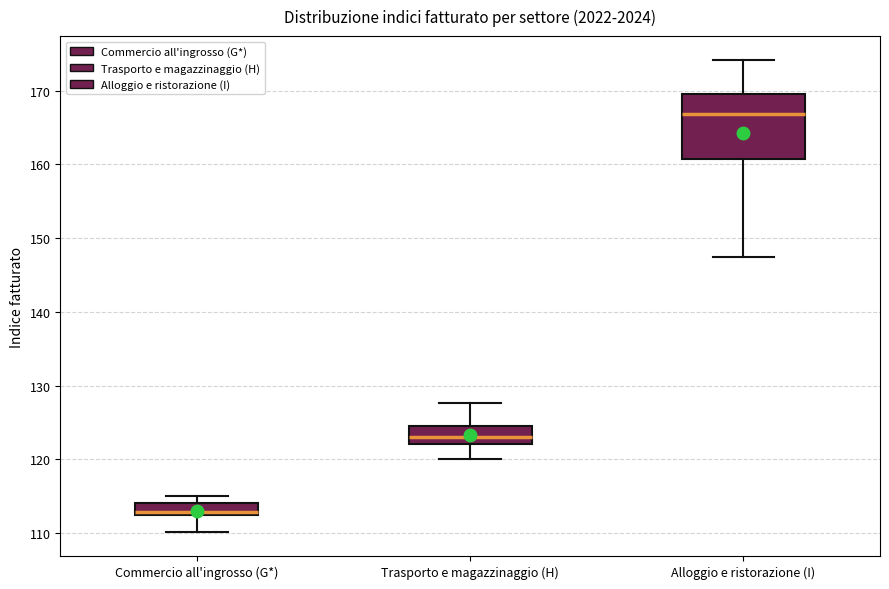

Where is the lower edge of the box for Commercio all'ingrosso (G*) on the y-axis? The values are not printed on the chart, so give them approximately, as read against the axis.

112